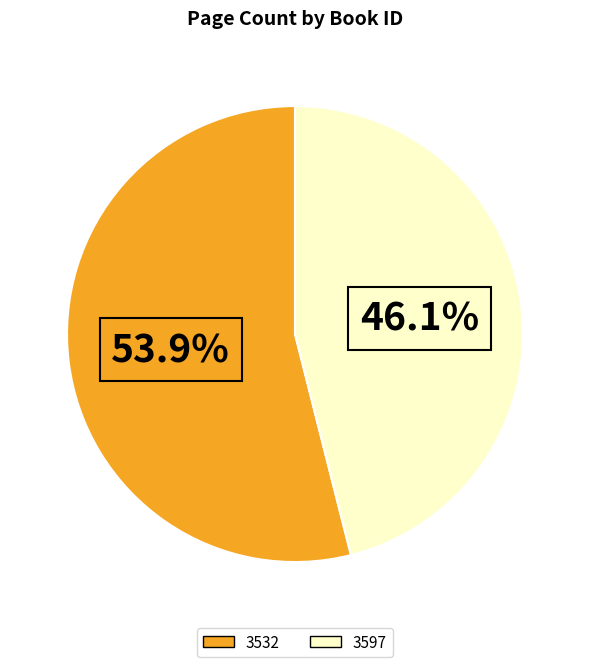

Is 3532 the majority of the pie?

Yes